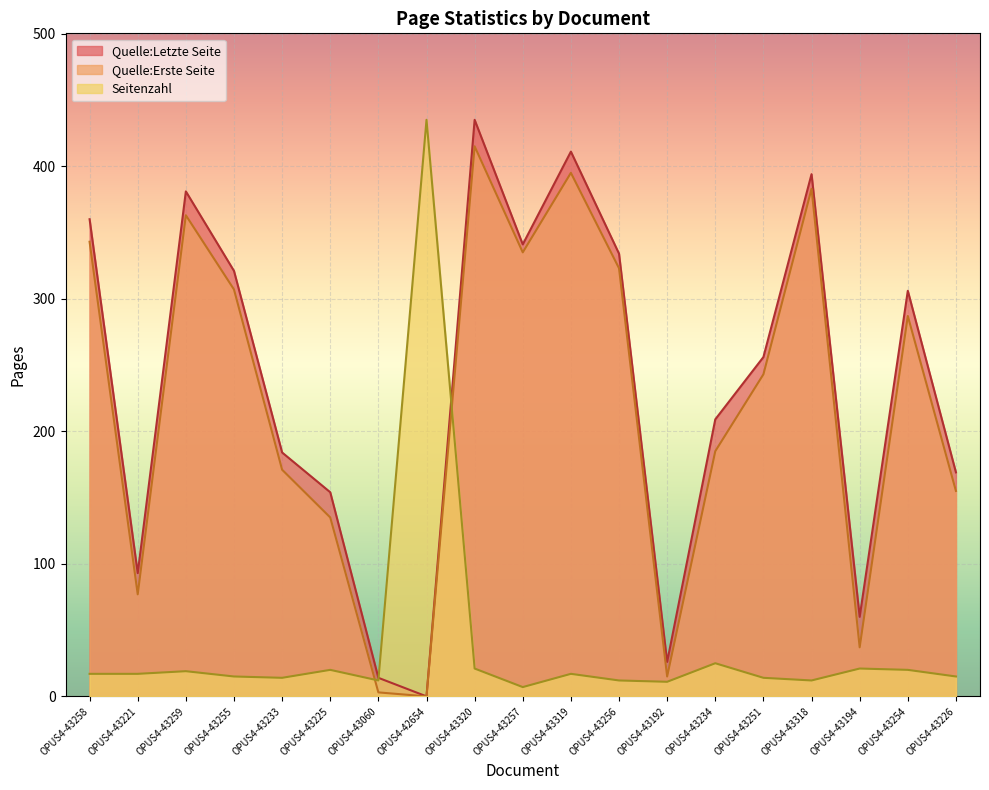

At which category does the chart reach its peak across all series?

OPUS4-42654